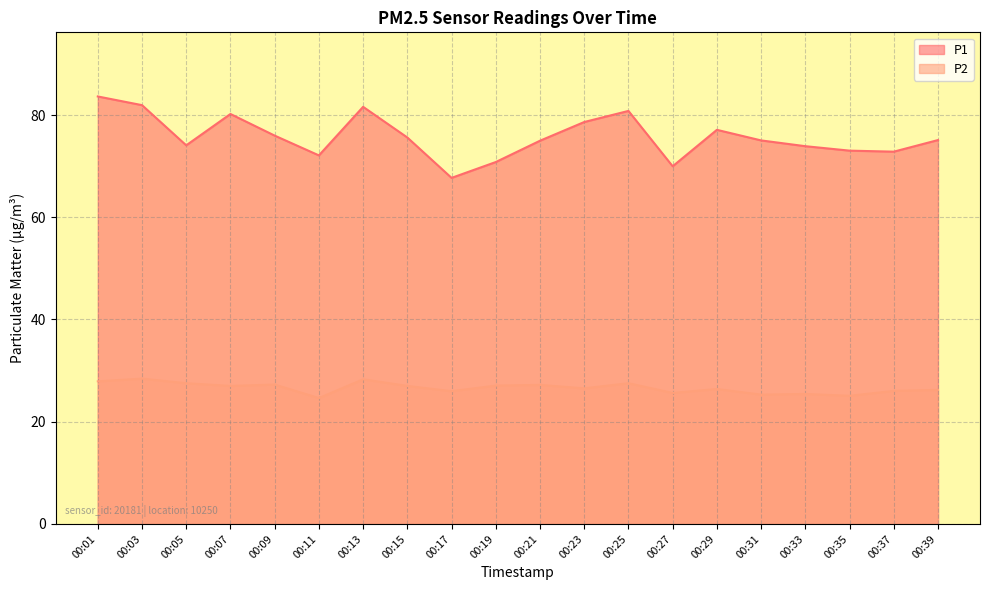

Where does the P1 series first go above 75?

00:01